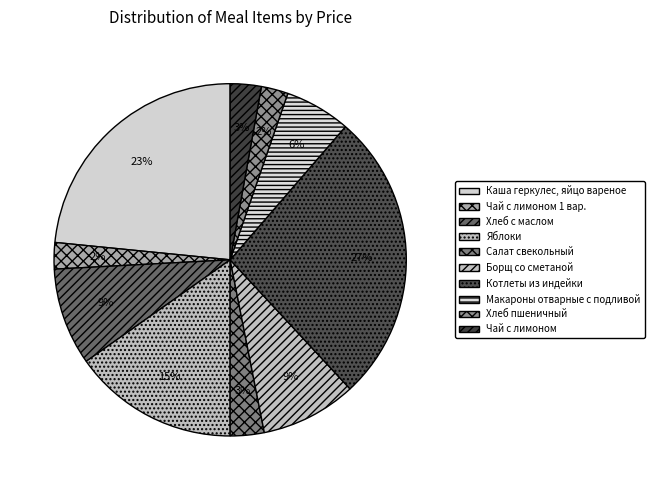

Count the number of slices in the pie.

10